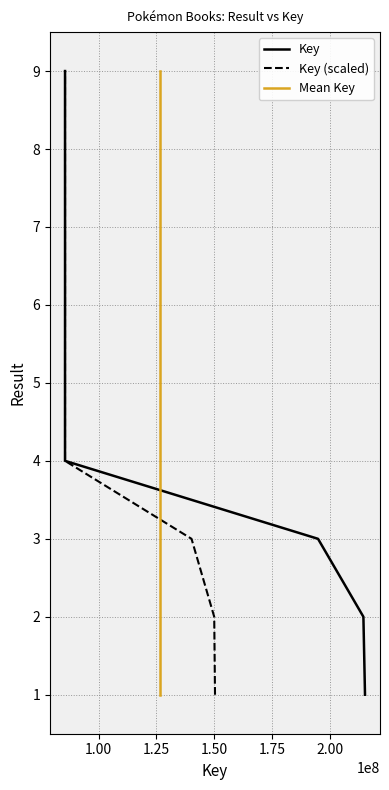

What is the sum of the Key (scaled) values at 1.75 and 1.25?

8